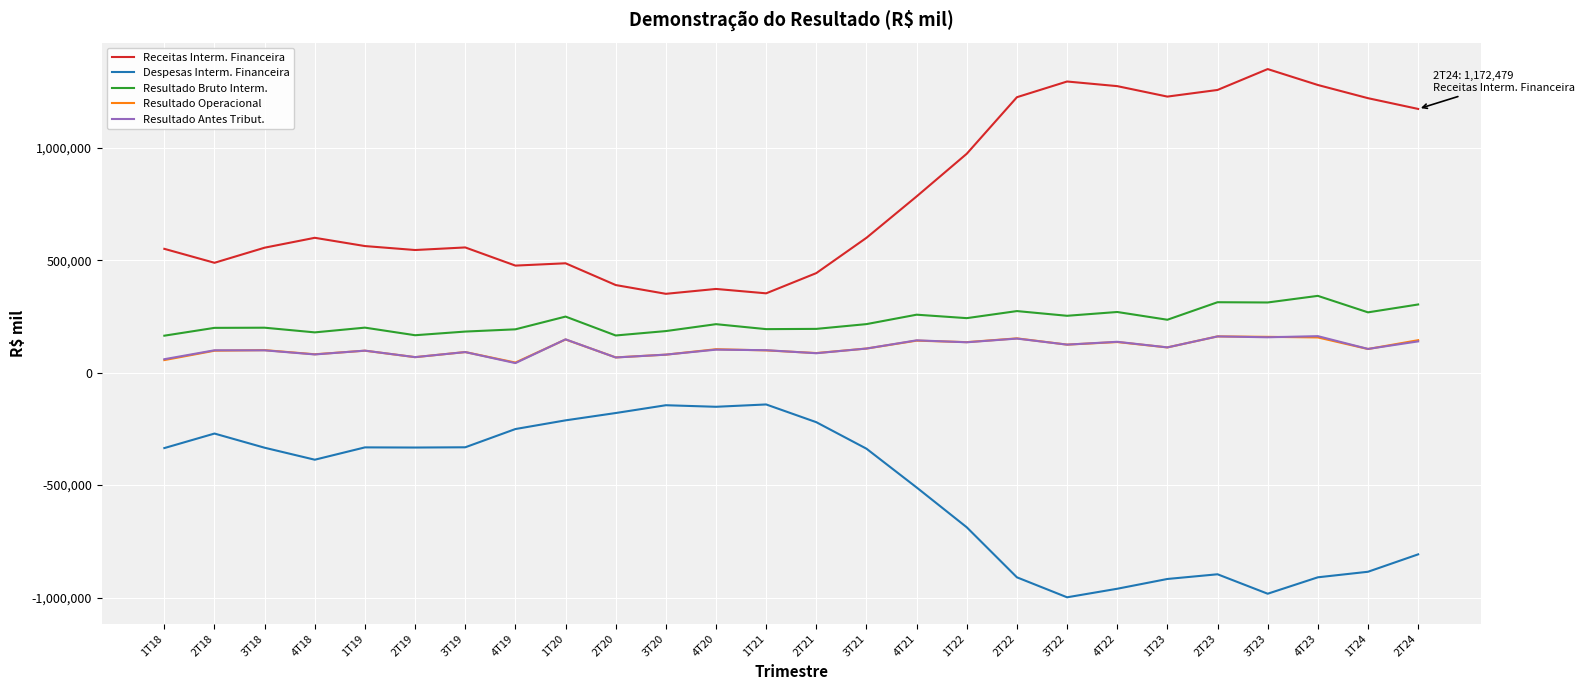

True or false: Resultado Operacional and Resultado Bruto Interm. cross at least once.

False